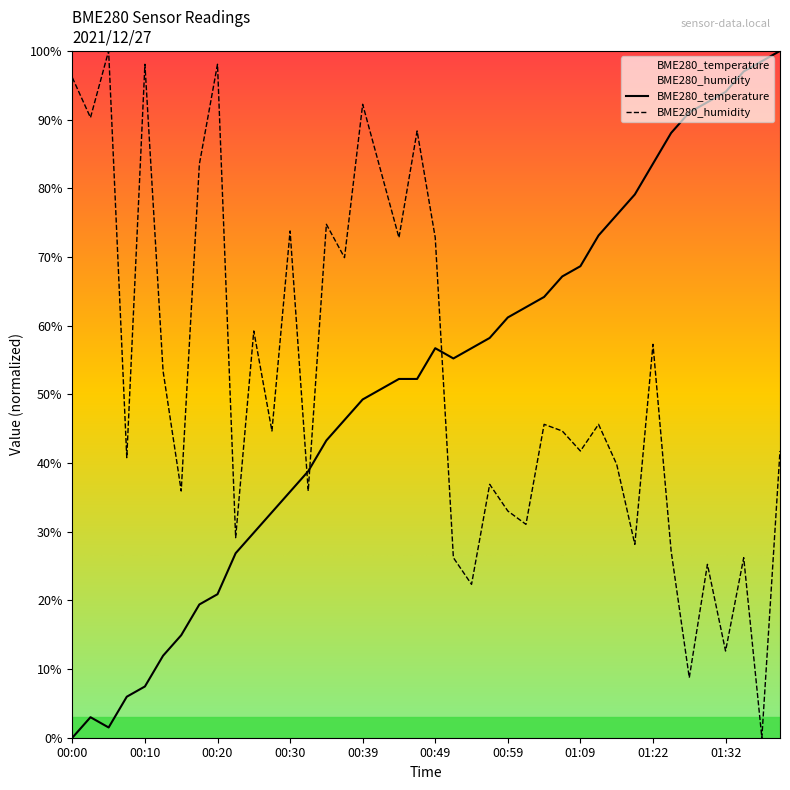

What are all the series names shown in the legend?

BME280_temperature, BME280_humidity